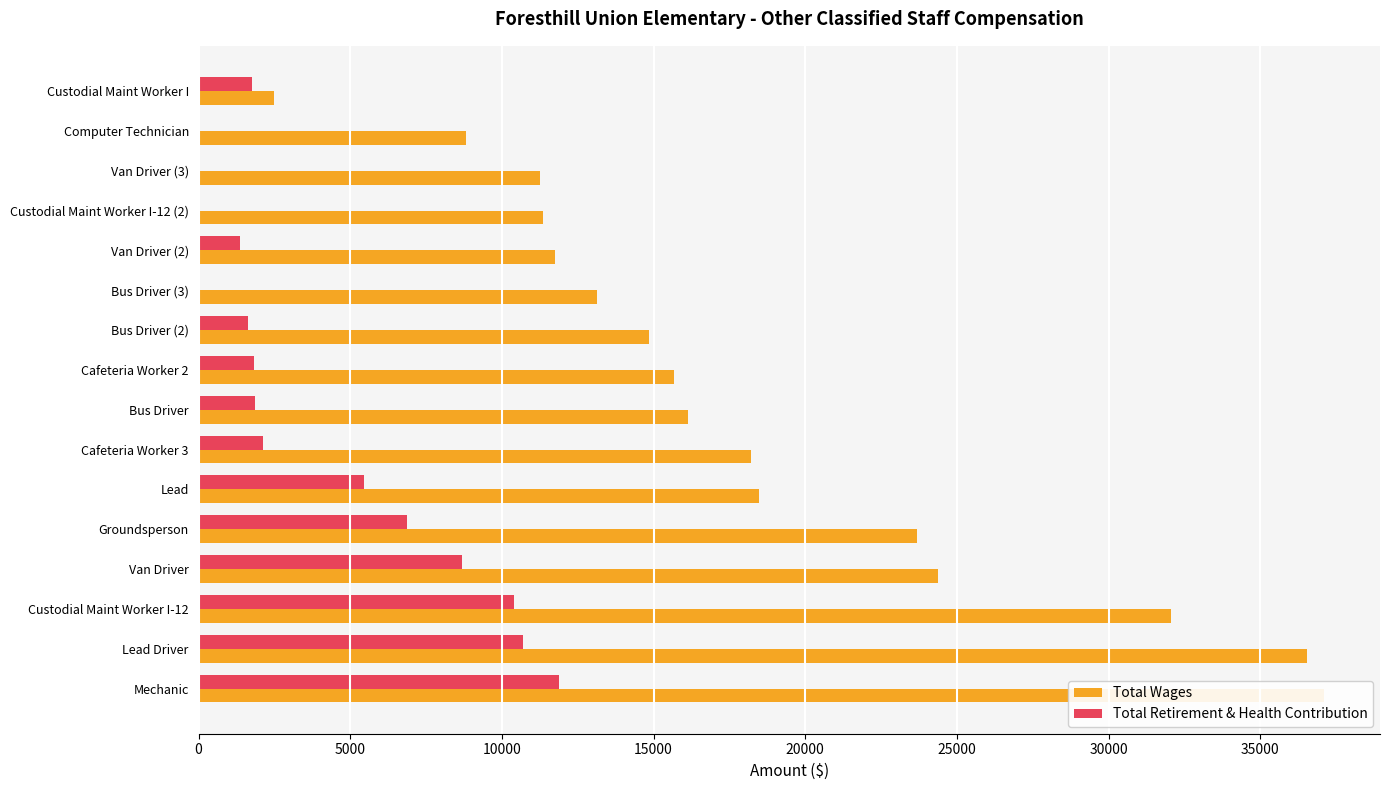

What are all the series names shown in the legend?

Total Wages, Total Retirement & Health Contribution